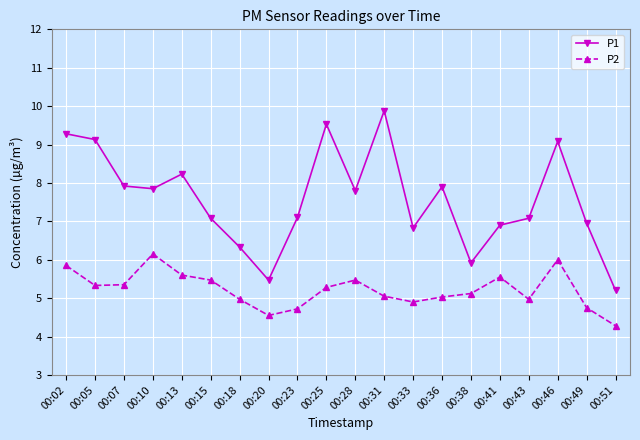

What is the value of the P2 point at the 2nd from the left?

5.3